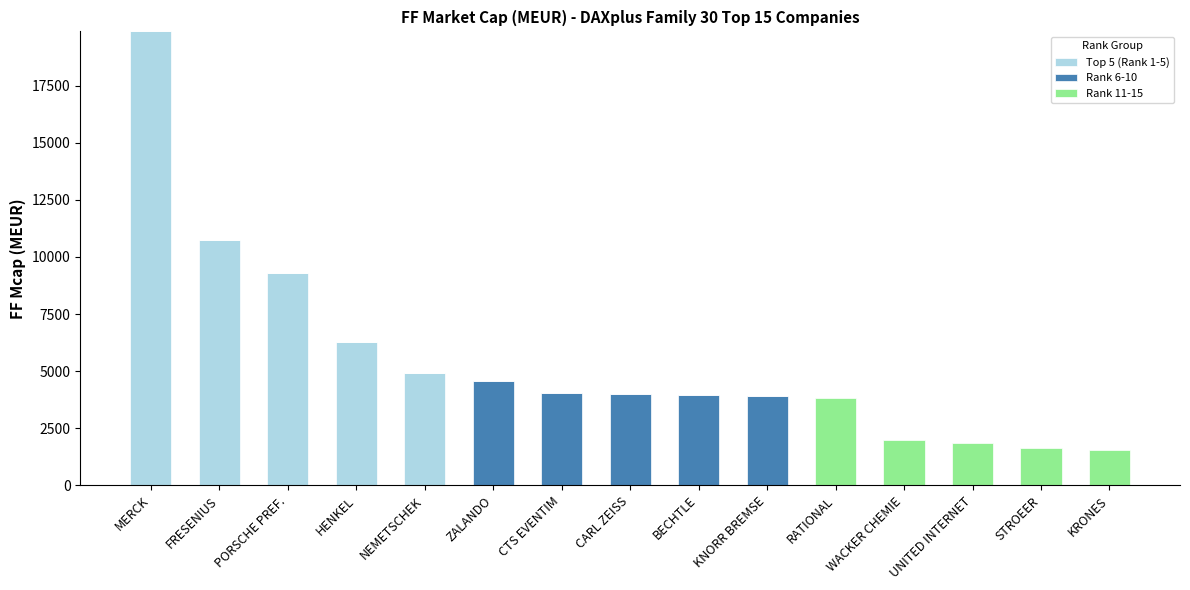

The value of Top 5 (Rank 1-5) at ZALANDO is 0.0. True or false?

True